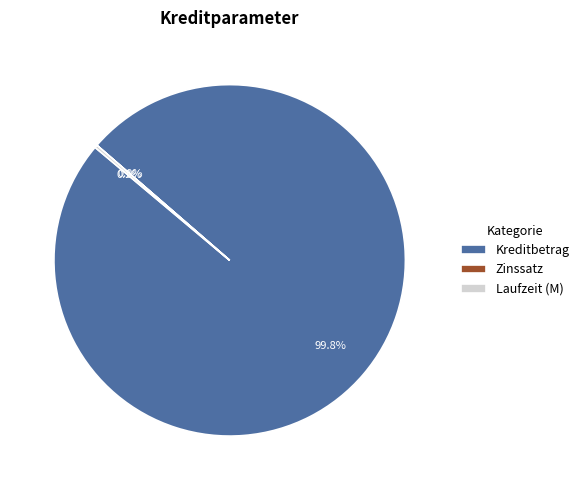

What is the largest slice in the pie chart?

Kreditbetrag